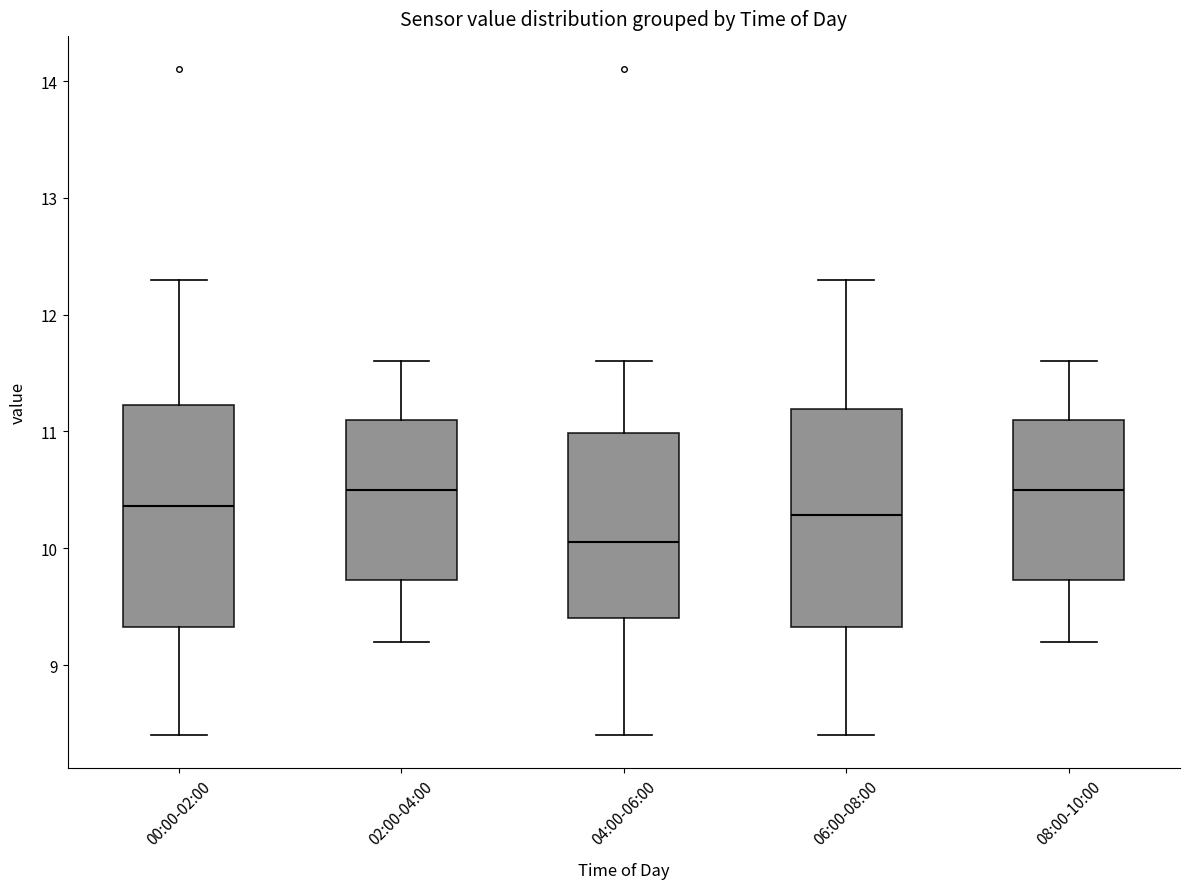

Reading left to right, transcribe this box plot: for each box, give where its median line is, the range the box spans, and where its two whiskers end, as read against the y-axis. The values are not printed on the chart, so give them approximately, as read against the axis.

00:00-02:00: median 10.4, box 9.3 to 11.2, whiskers 8.4 to 12.3
02:00-04:00: median 10.5, box 9.7 to 11.1, whiskers 9.2 to 11.6
04:00-06:00: median 10.1, box 9.4 to 11.0, whiskers 8.4 to 11.6
06:00-08:00: median 10.3, box 9.3 to 11.2, whiskers 8.4 to 12.3
08:00-10:00: median 10.5, box 9.7 to 11.1, whiskers 9.2 to 11.6